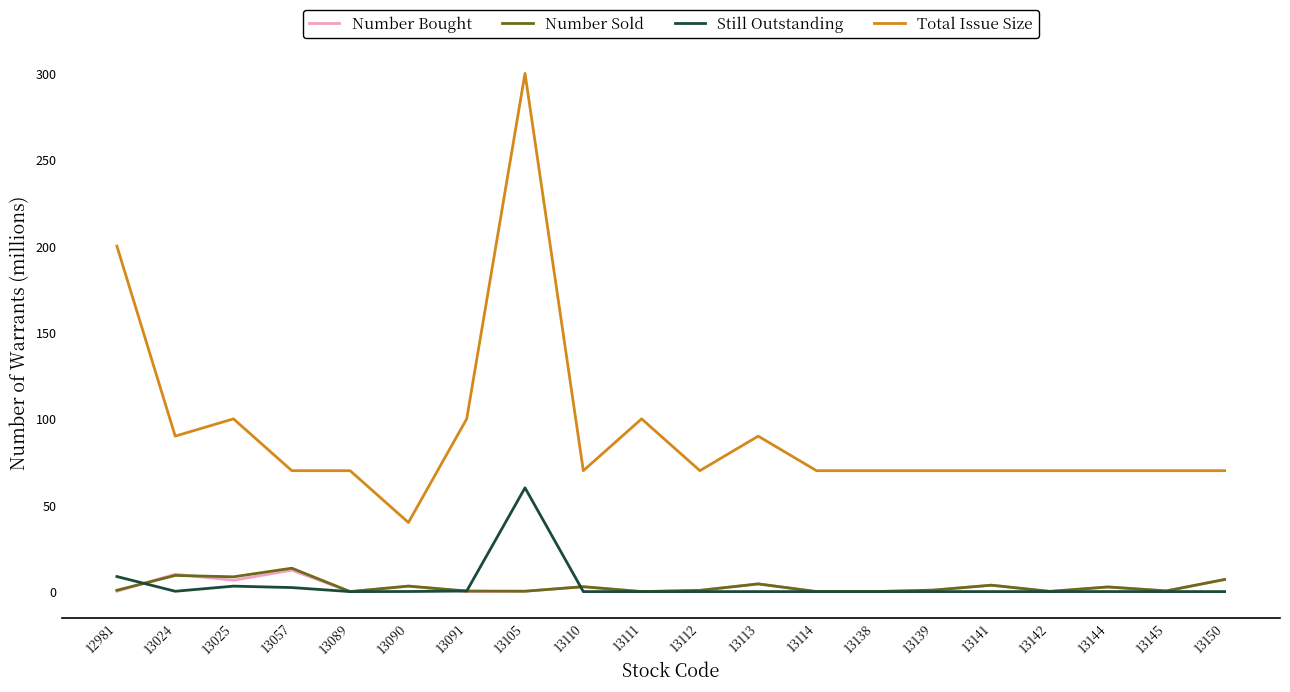

What is the sum of all Number Sold values?

58.8